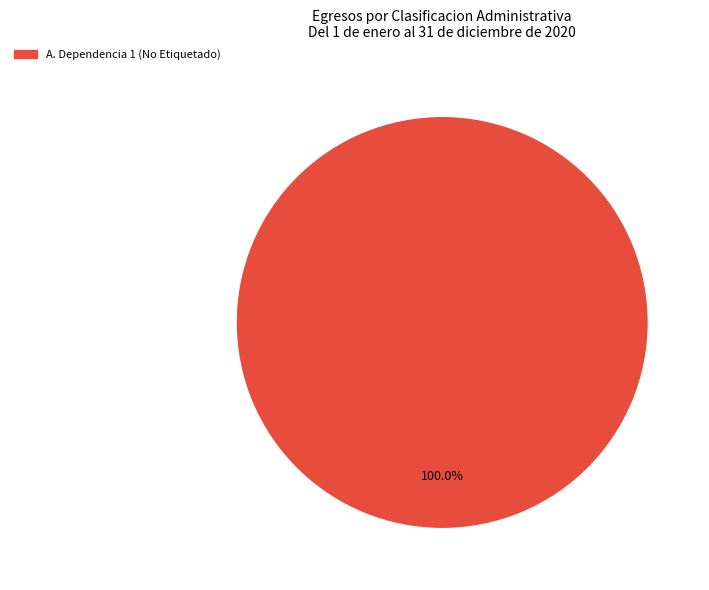

How many segments does this pie chart have?

1